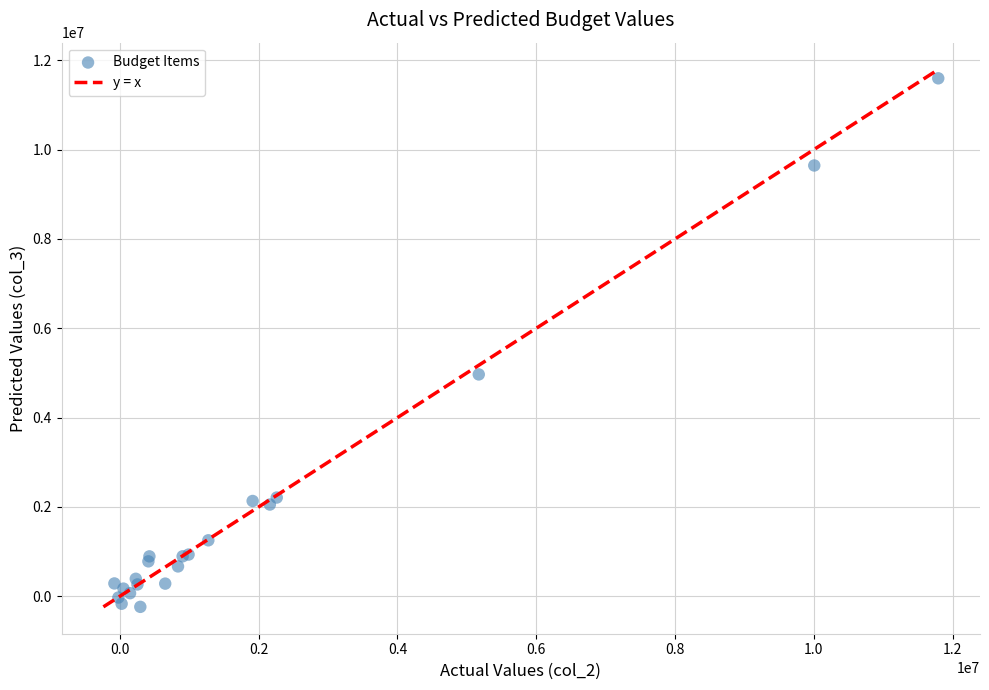

What Y value in the scatter plot is closest to 5678773?

4966229.7